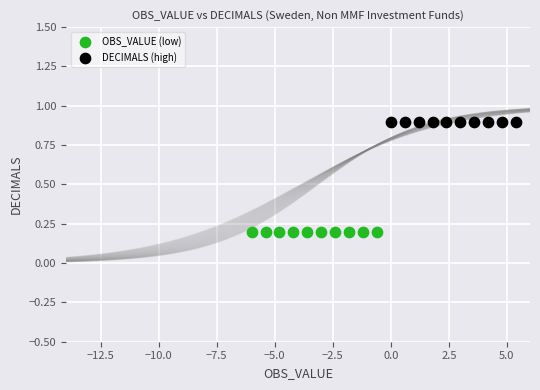

Which series reaches the minimum Y coordinate?

OBS_VALUE (low)